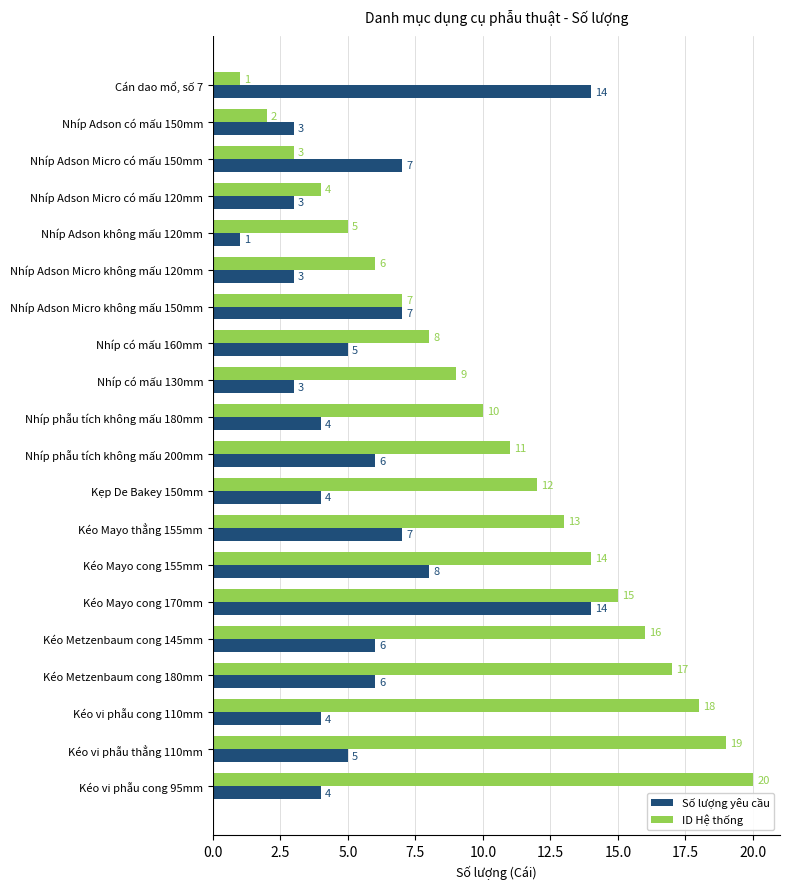

What is the difference between the highest and lowest values at Nhíp phẫu tích không mấu 200mm?

5